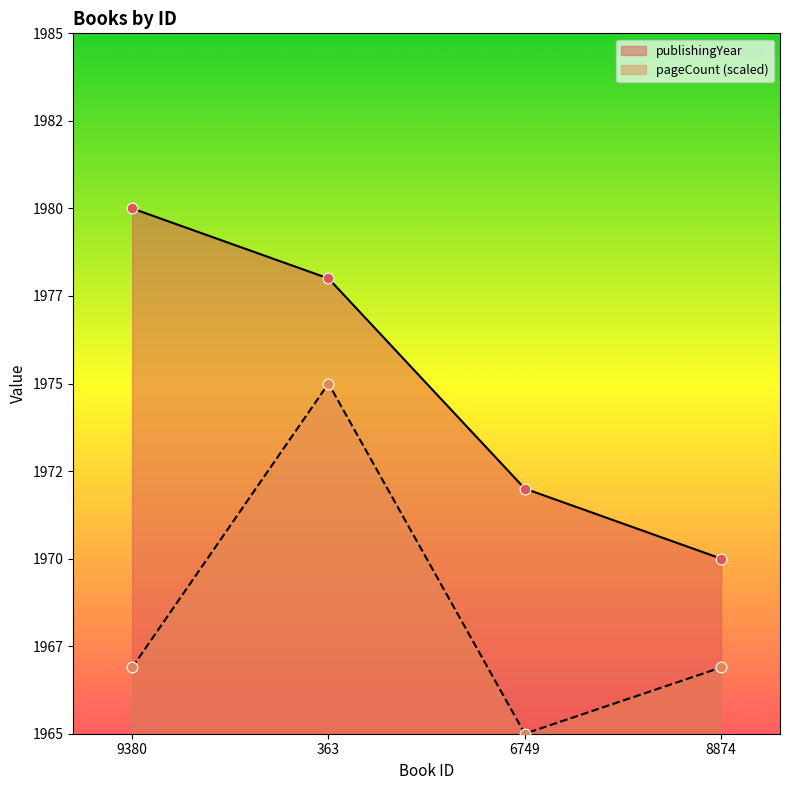

Which series contains the highest Y value?

publishingYear